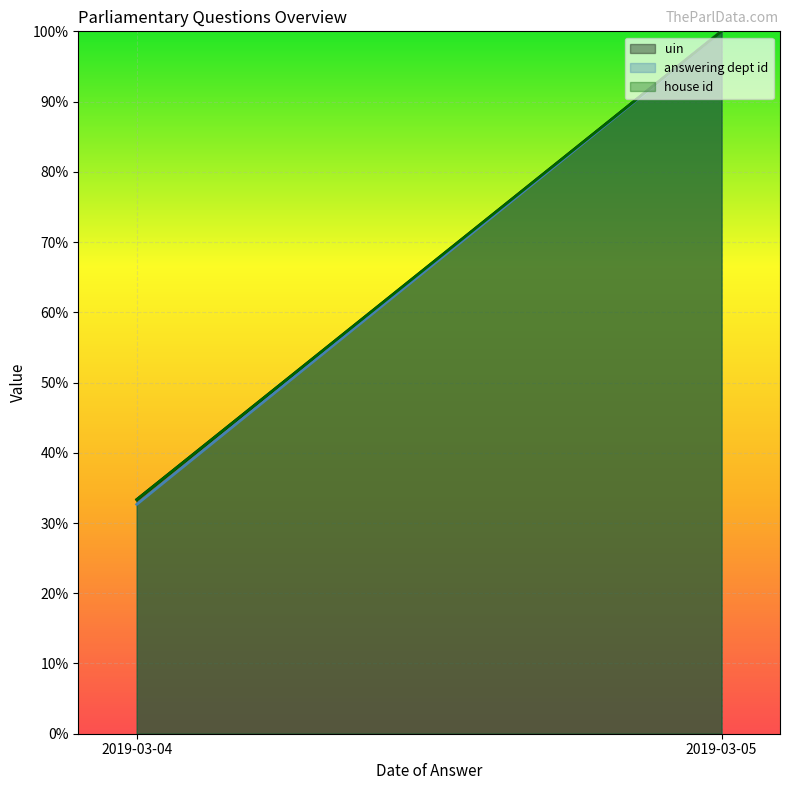

What are all the series names shown in the legend?

uin, answering dept id, house id